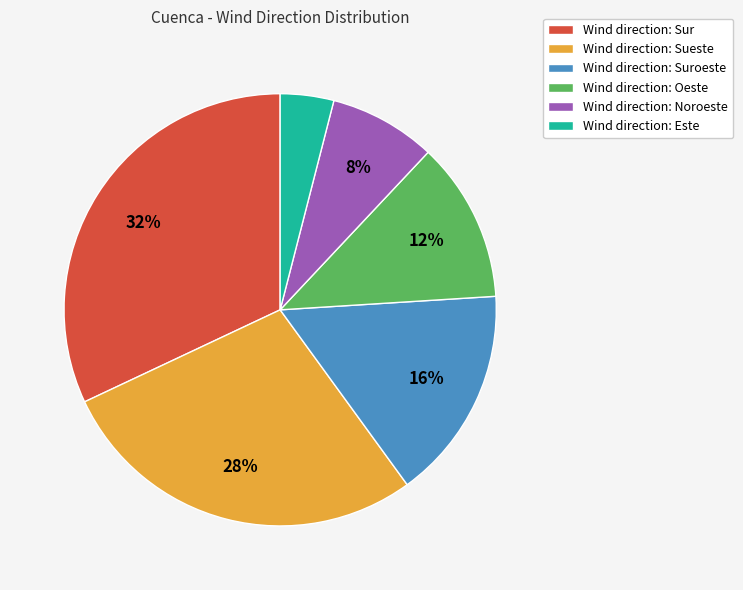

Is there a majority slice in this chart?

No